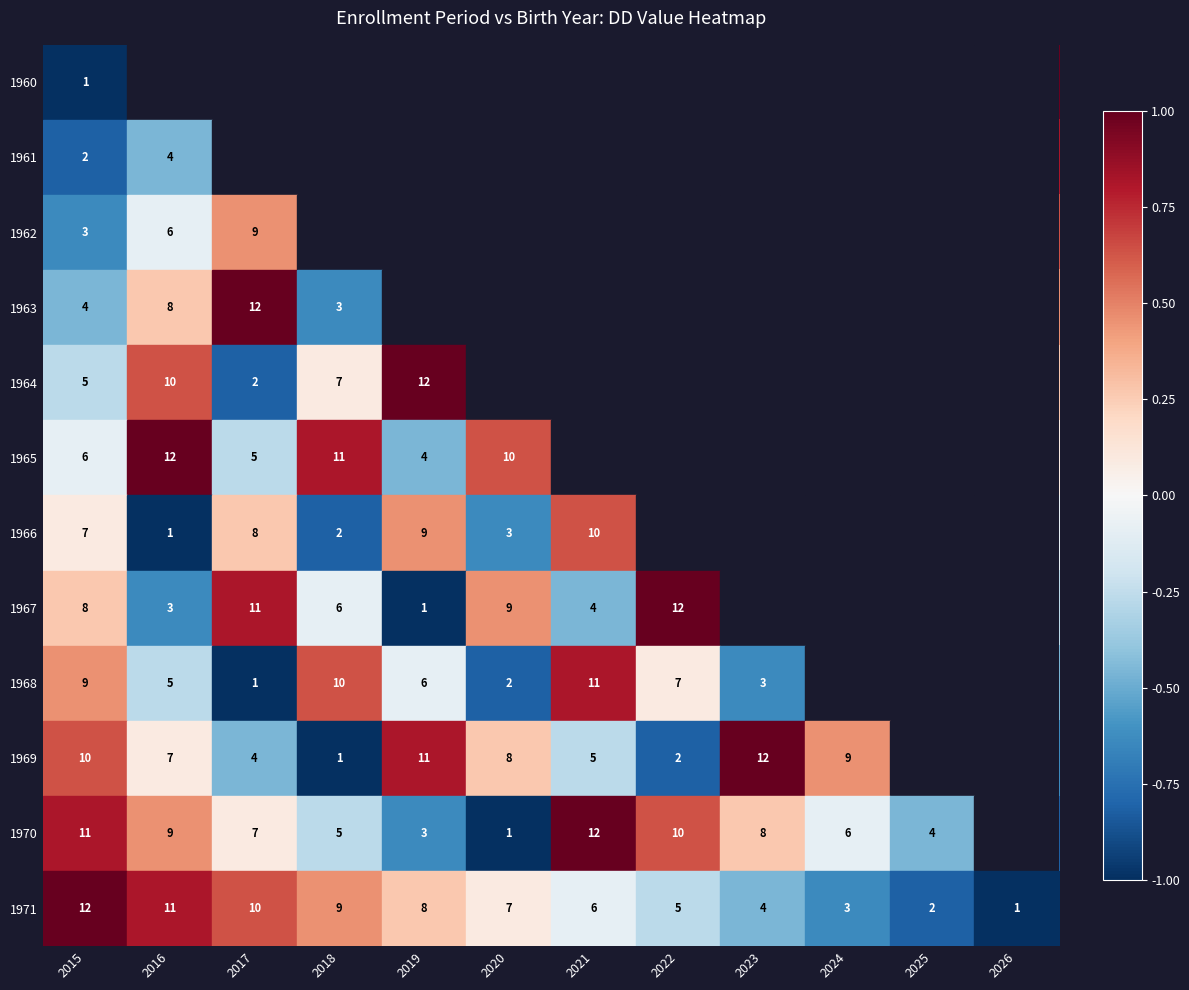

True or false: 1966 has a value of 1.1 at 2021.

False